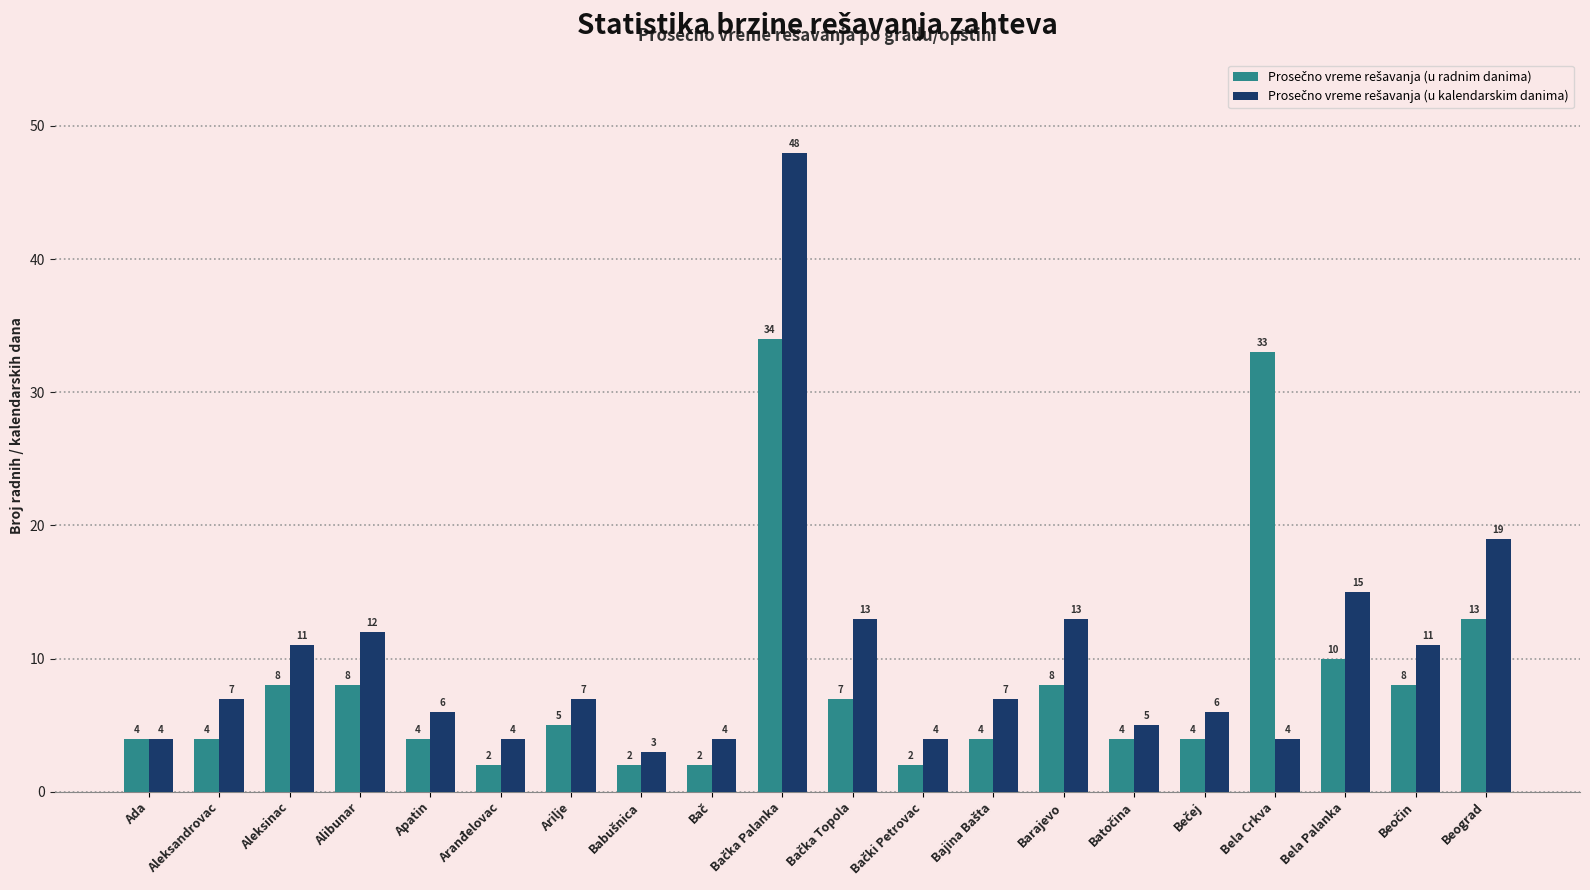

What is the total value across all series at Beograd?

32